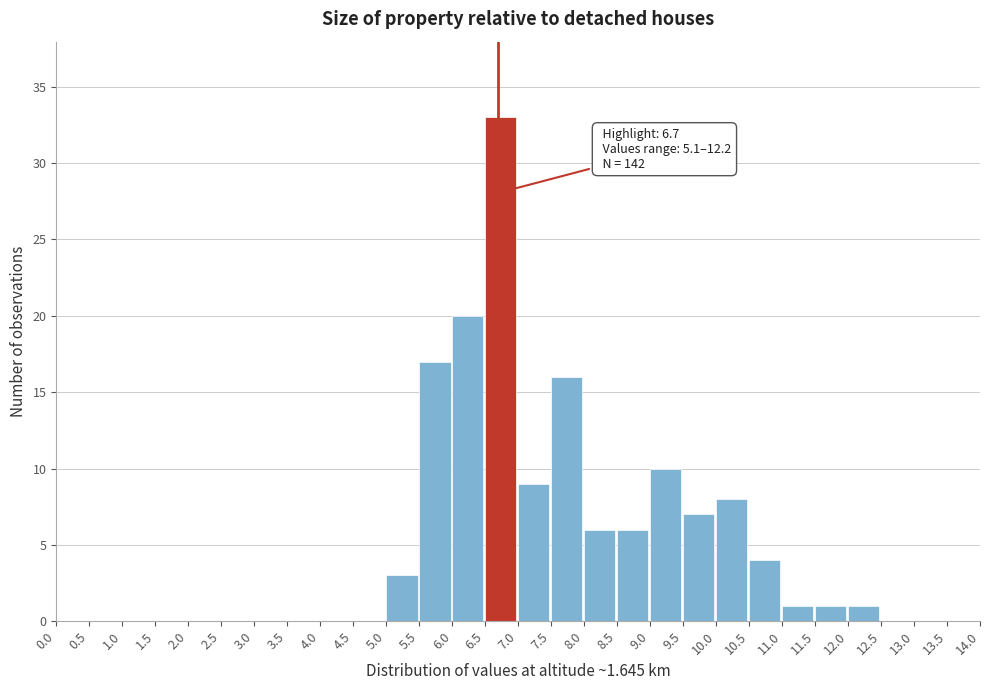

Over which range of the x-axis is the bar tallest?

6.5 to 7.0